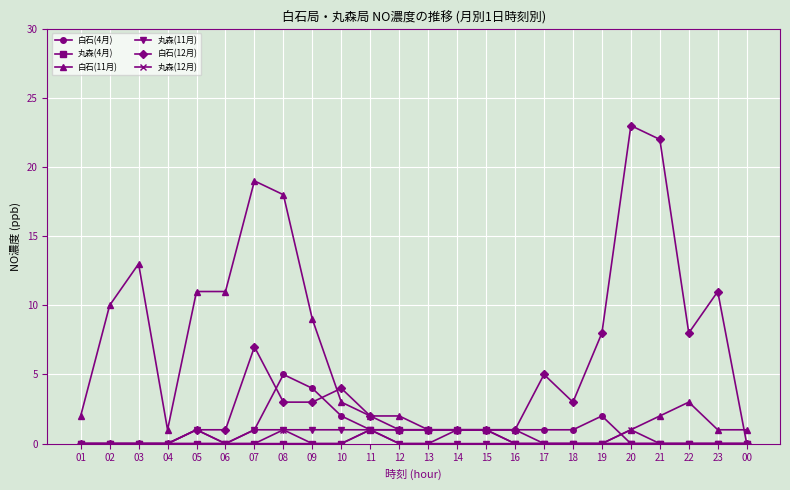

Reading left to right, transcribe all the data shown in this chart.

白石(4月): 0	0	0	0	1	0	1	5	4	2	1	1	1	1	1	1	1	1	2	0	0	0	0	0
丸森(4月): 0	0	0	0	0	0	0	0	0	0	1	1	1	1	1	0	0	0	0	0	0	0	0	0
白石(11月): 2	10	13	1	11	11	19	18	9	3	2	2	1	1	1	1	0	0	0	1	2	3	1	1
丸森(11月): 0	0	0	0	1	0	1	1	1	1	1	0	0	0	0	0	0	0	0	0	0	0	0	0
白石(12月): 0	0	0	0	1	1	7	3	3	4	2	1	1	1	1	1	5	3	8	23	22	8	11	0
丸森(12月): 0	0	0	0	0	0	0	1	0	0	1	0	0	1	1	0	0	0	0	1	0	0	0	0